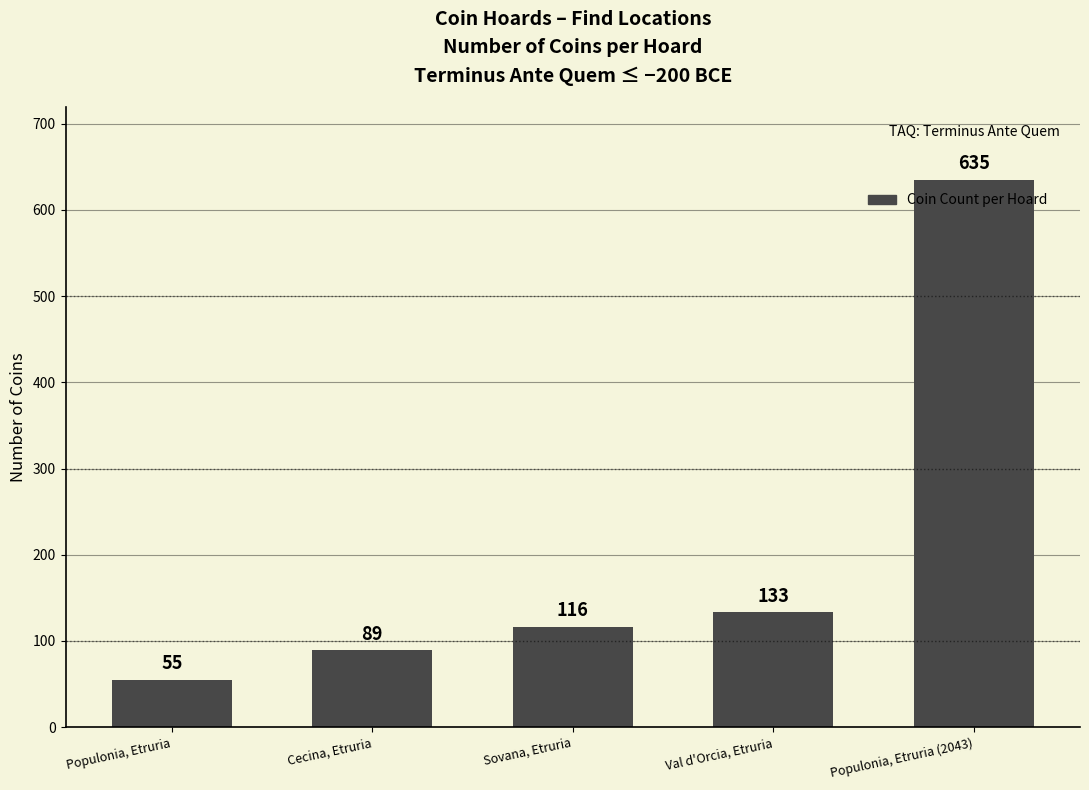

At which label is the value closest to 345?

Val d'Orcia, Etruria